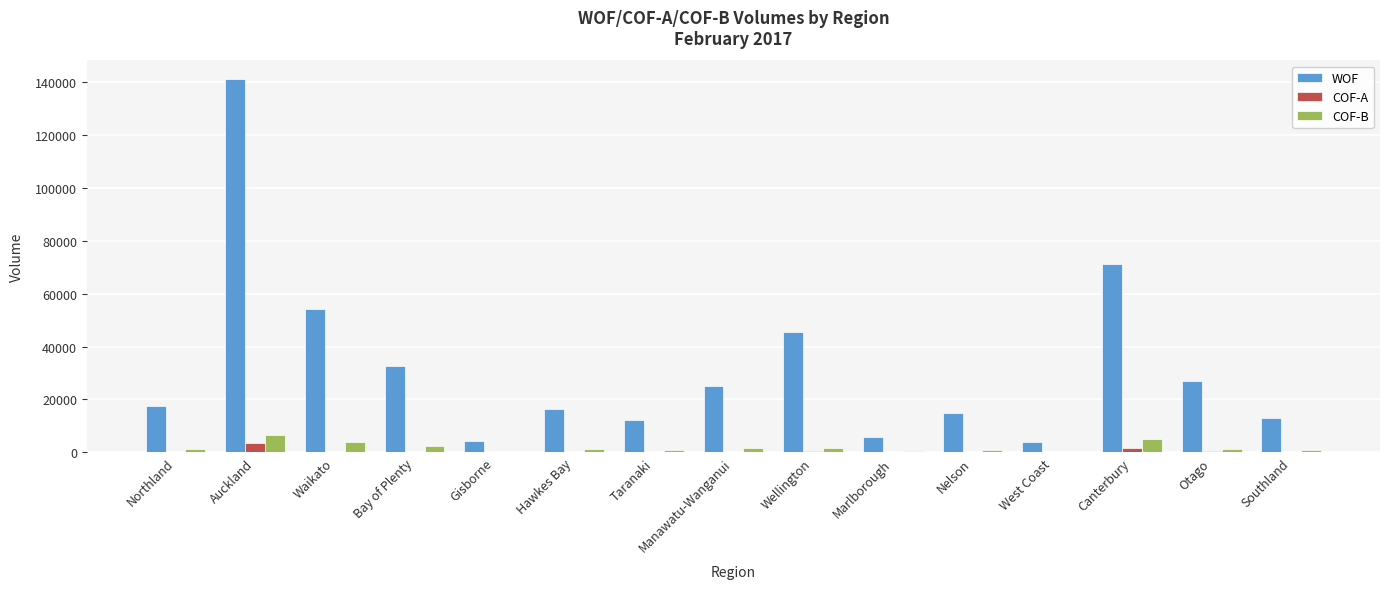

The WOF series shows 7396 at Bay of Plenty. True or false?

False